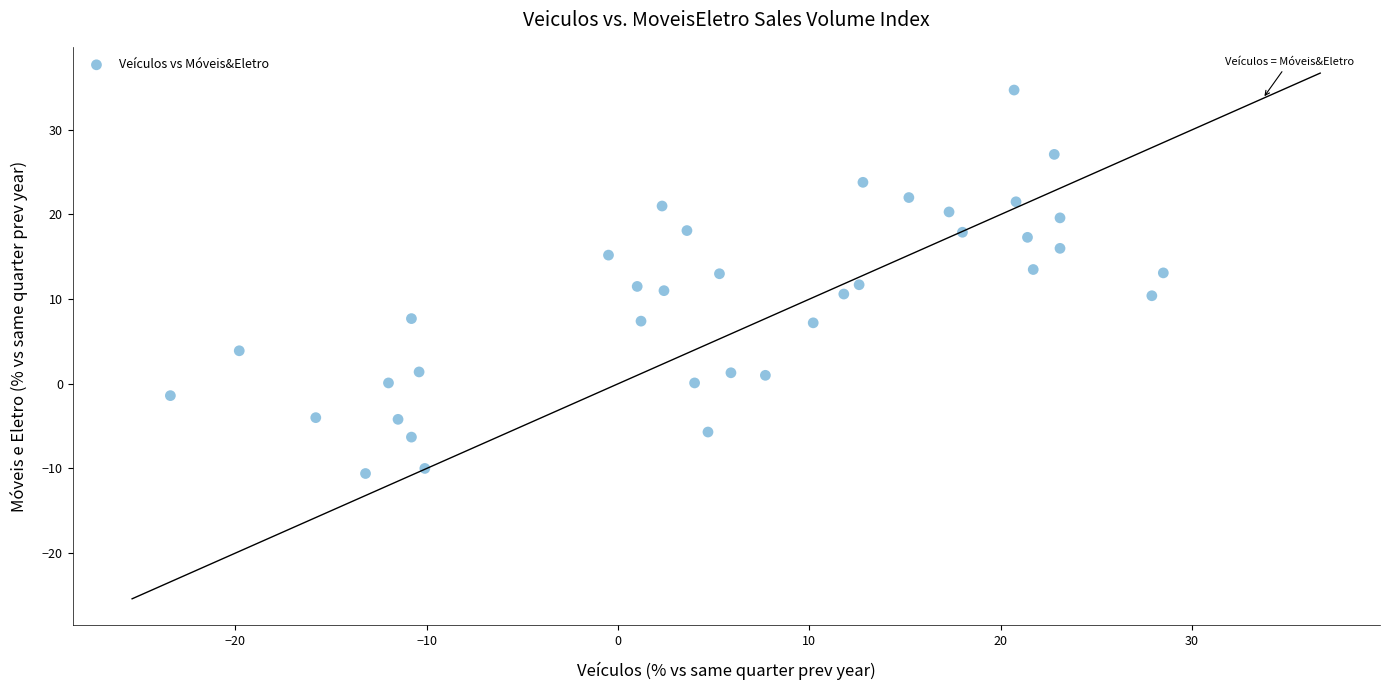

What is the range of X values (max minus min)?

51.9